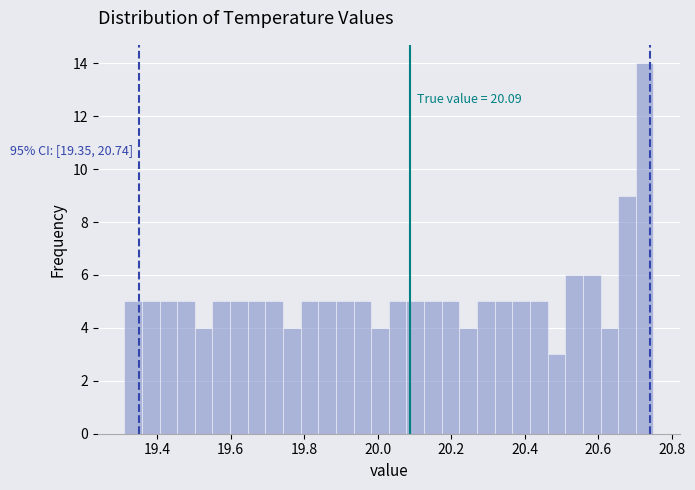

Read against the x-axis, roughly where is the centre of the tallest bar?

20.72